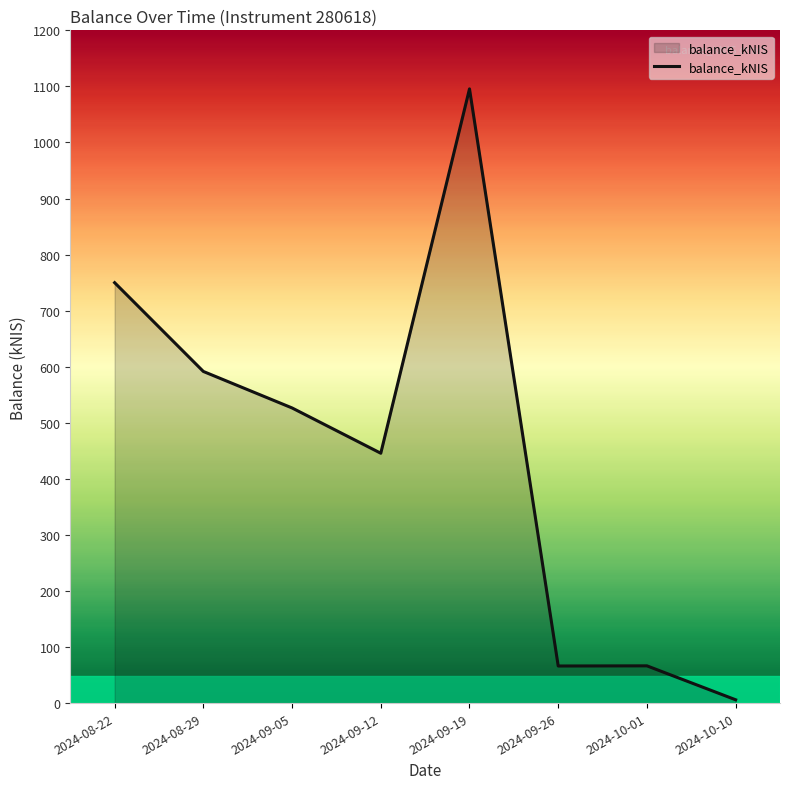

What is the sum of the values at 2024-10-10 and 2024-09-05?

532.4